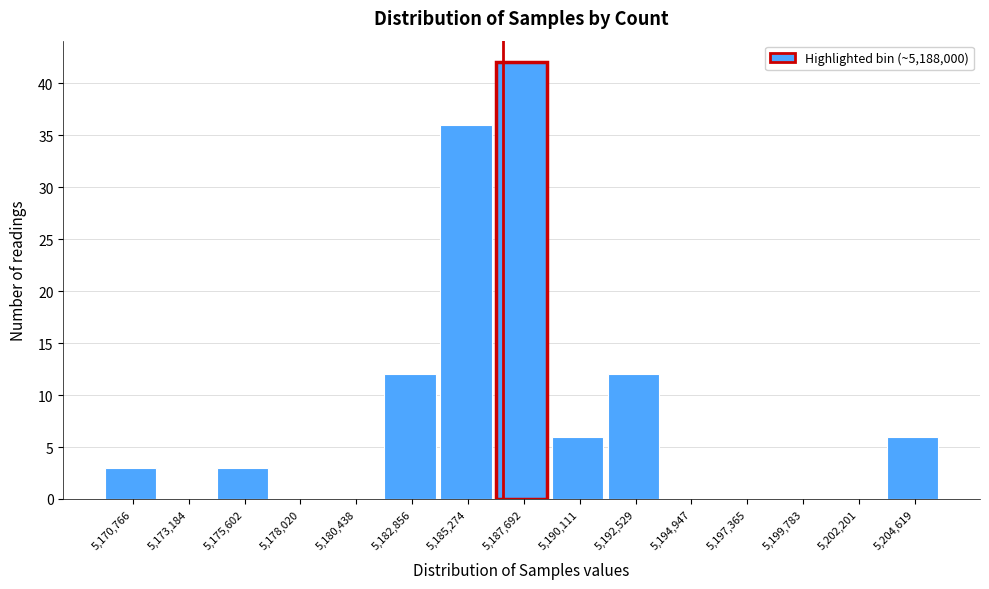

Reading left to right, extract all data points from this chart.

5,170,766=3	5,173,184=0	5,175,602=3	5,178,020=0	5,180,438=0	5,182,856=12	5,185,274=36	5,187,692=42	5,190,111=6	5,192,529=12	5,194,947=0	5,197,365=0	5,199,783=0	5,202,201=0	5,204,619=6